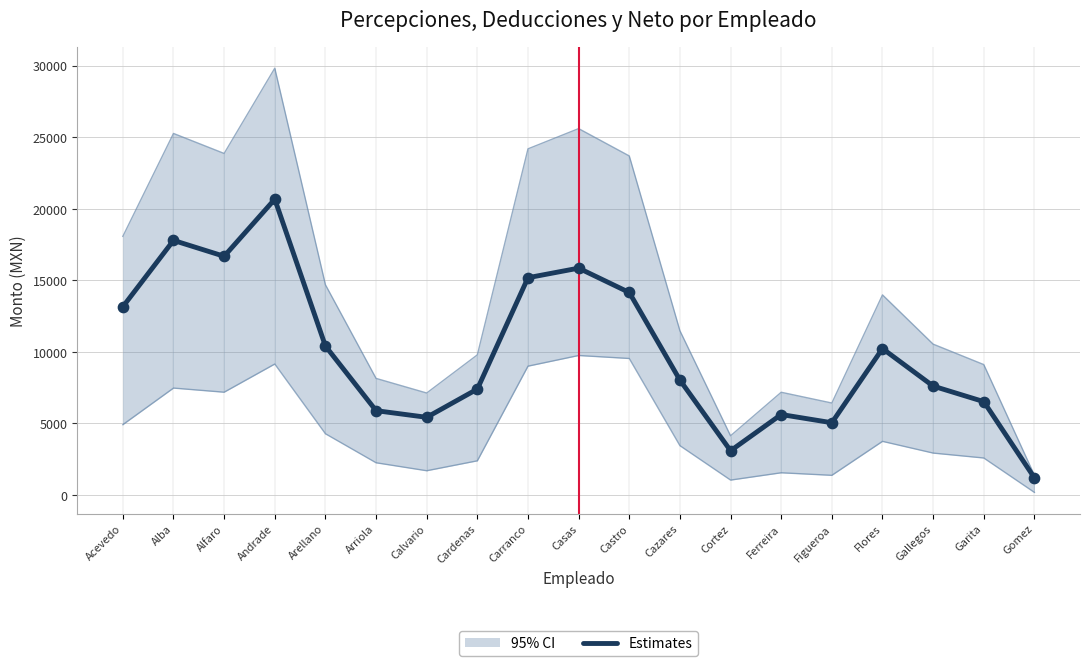

Which has a higher value, Cazares or Flores?

Flores